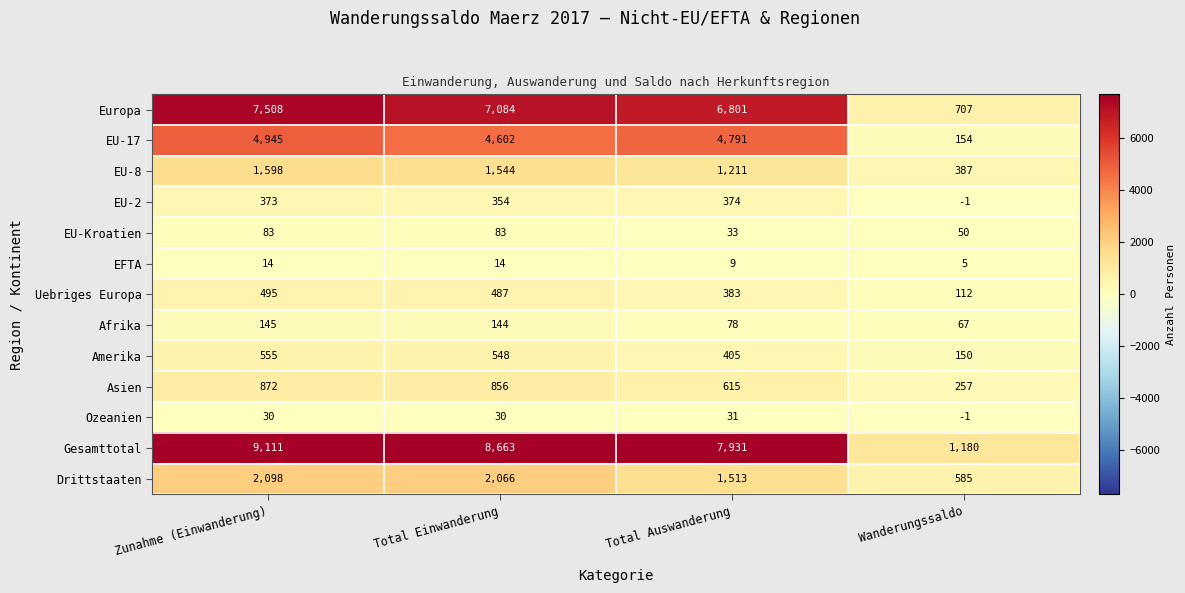

What is the difference between the maximum and minimum values in the EFTA series?

9